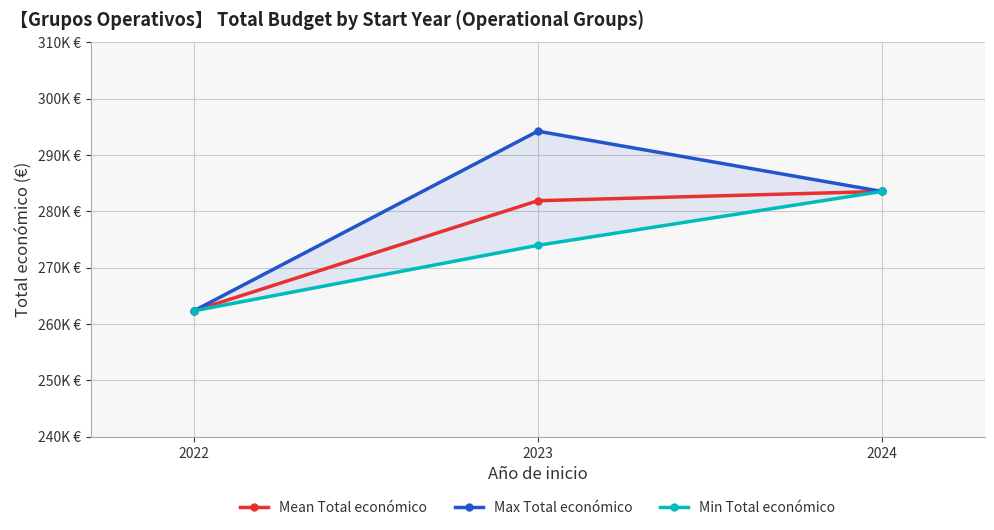

At which label is Min Total económico closest to 272929?

2023